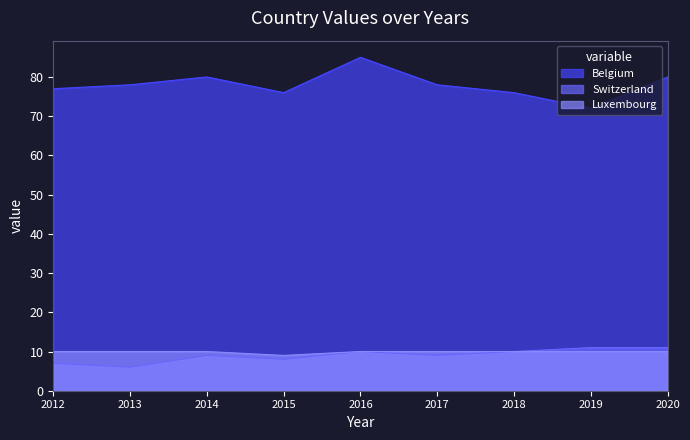

Which series changed the most between 2012 and 2016?

Belgium